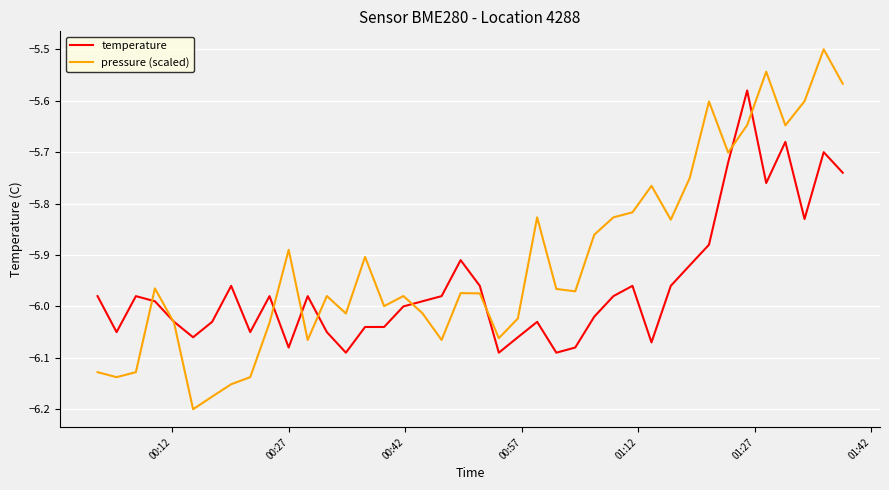

List the series in order of their peak value, lowest first.

temperature, pressure (scaled)